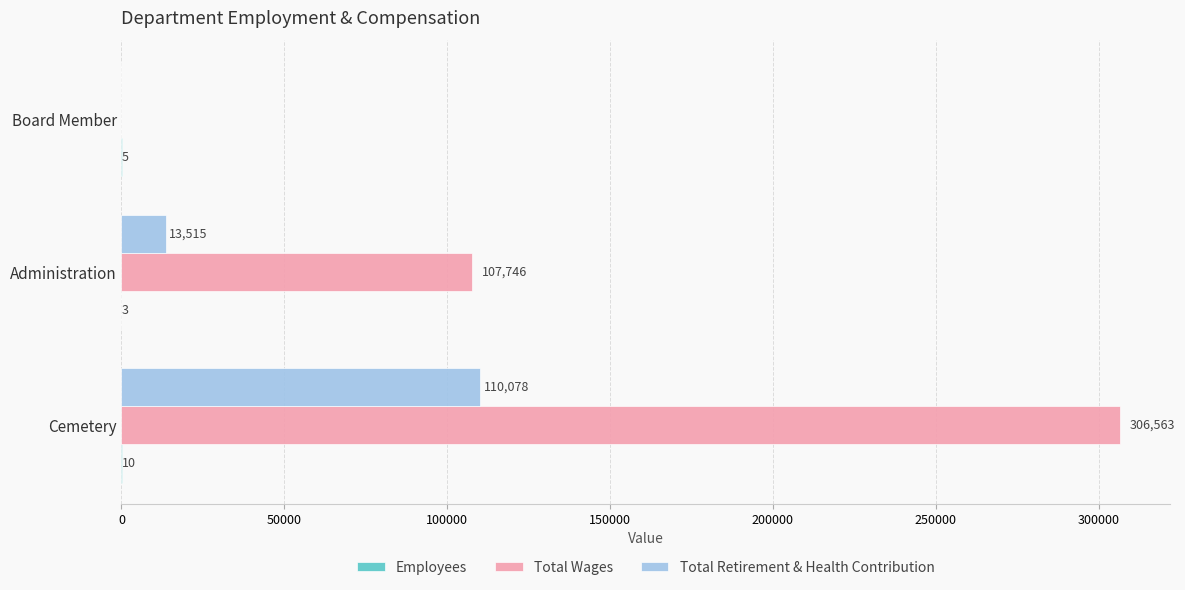

Which series has the largest total across all categories?

Total Wages